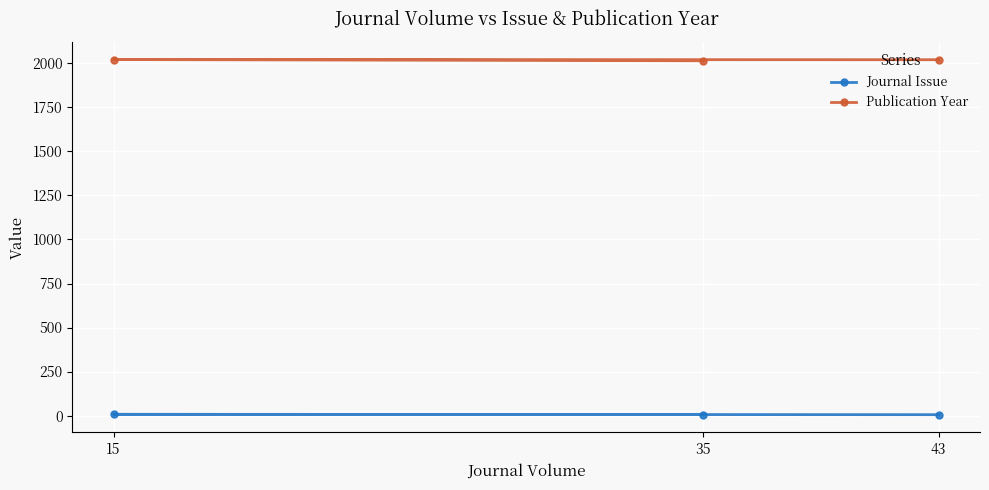

What is the sum of all Journal Issue values?

18